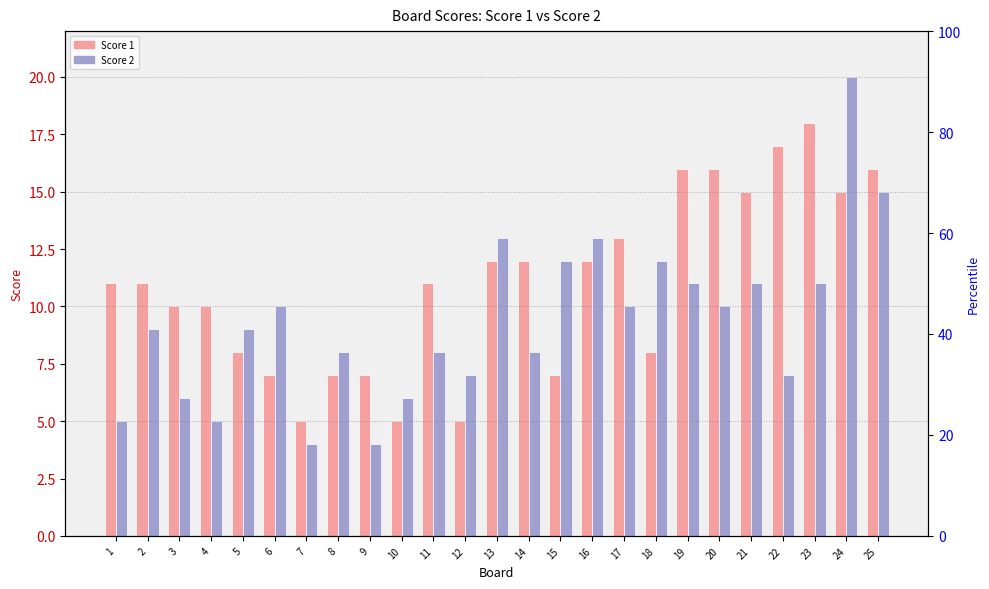

What is the highest value of the Score 2 series?

20